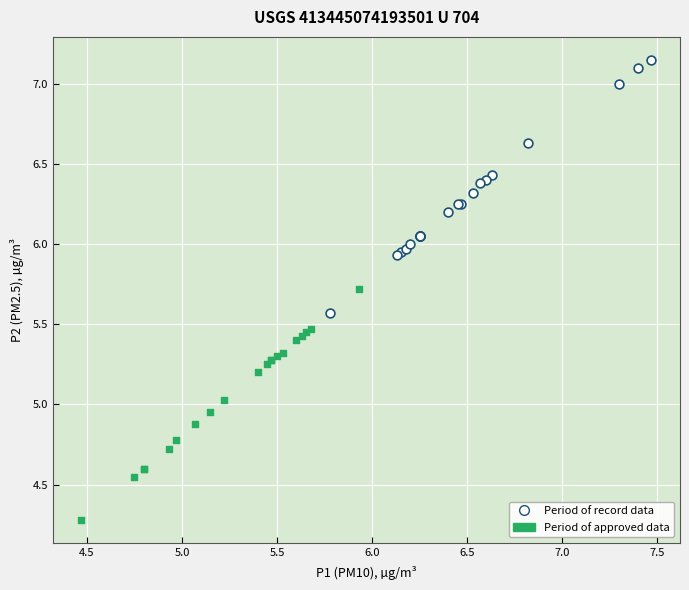

Which series reaches the maximum Y coordinate?

Period of record data